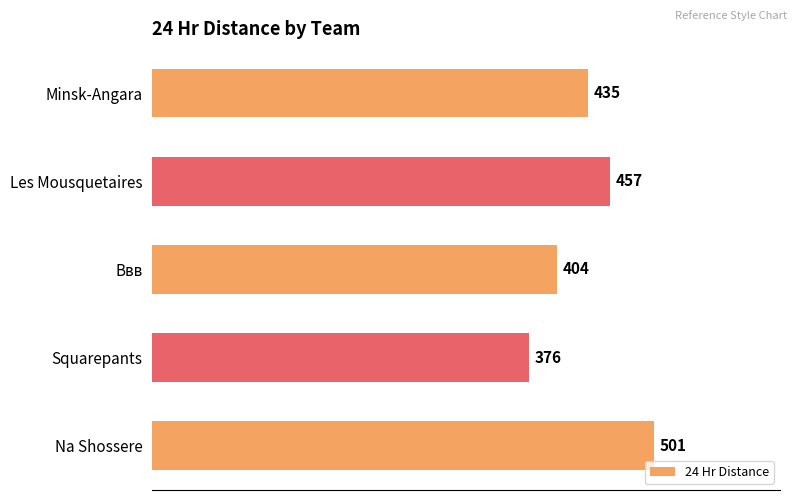

List the labels in order of value, smallest first.

Squarepants, Ввв, Minsk-Angara, Les Mousquetaires, Na Shossere